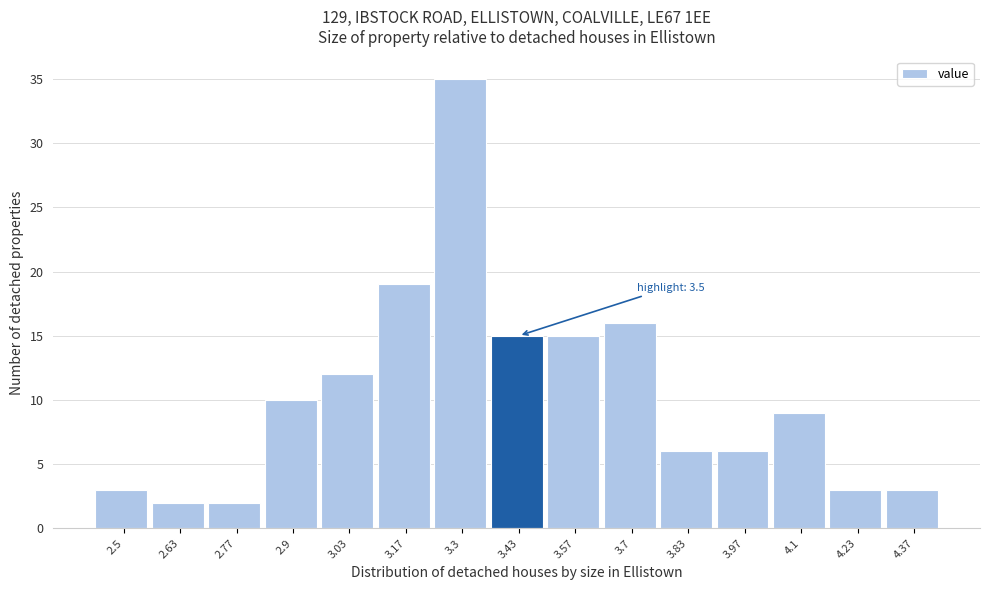

Reading right to left, extract all data points from this chart.

3	3	9	6	6	16	15	15	35	19	12	10	2	2	3